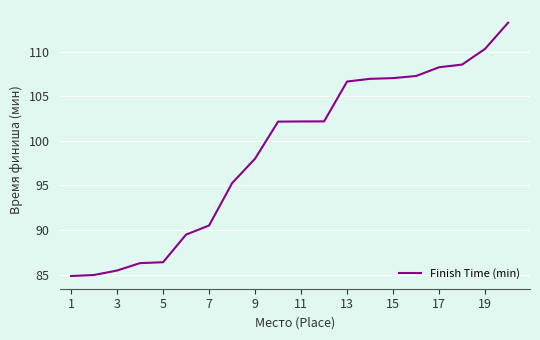

What is the minimum value shown in the chart?

84.8